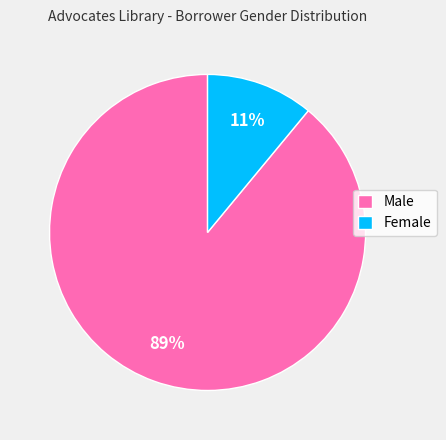

Which category has the smallest portion of the pie?

Female